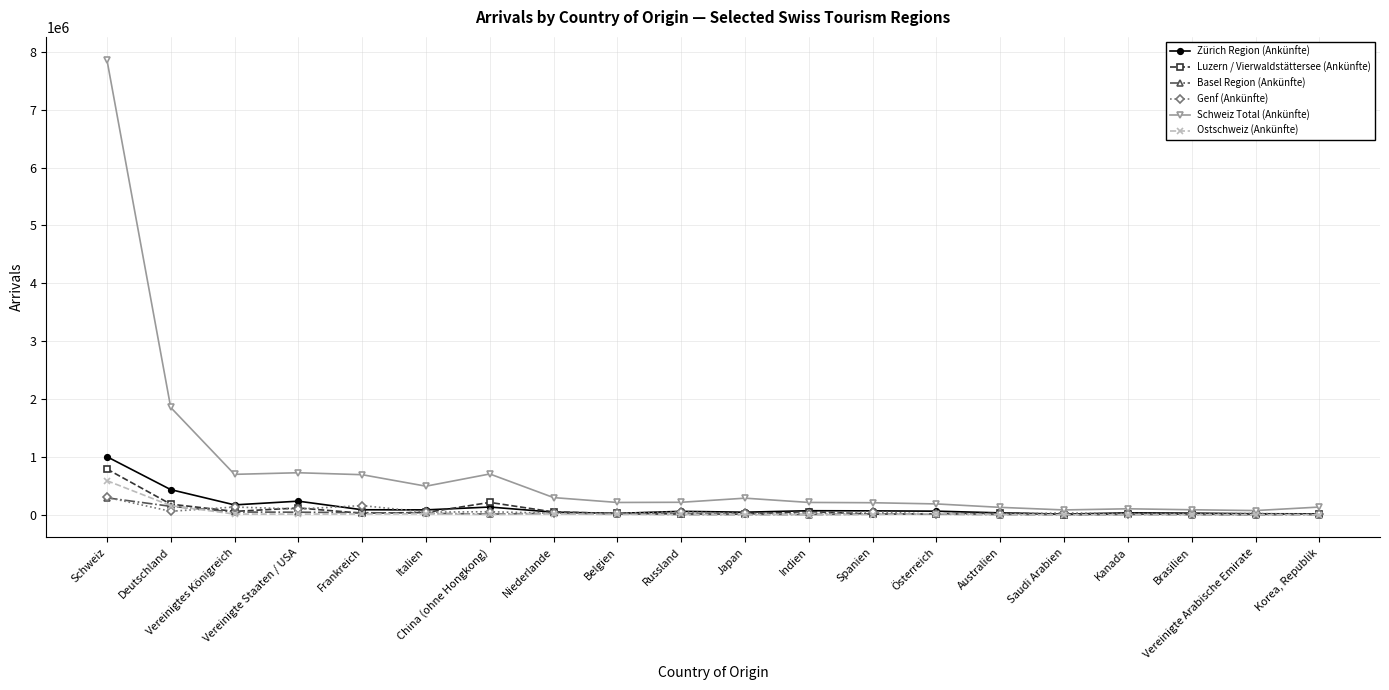

True or false: Genf (Ankünfte) has more than 2 interior local peaks.

True